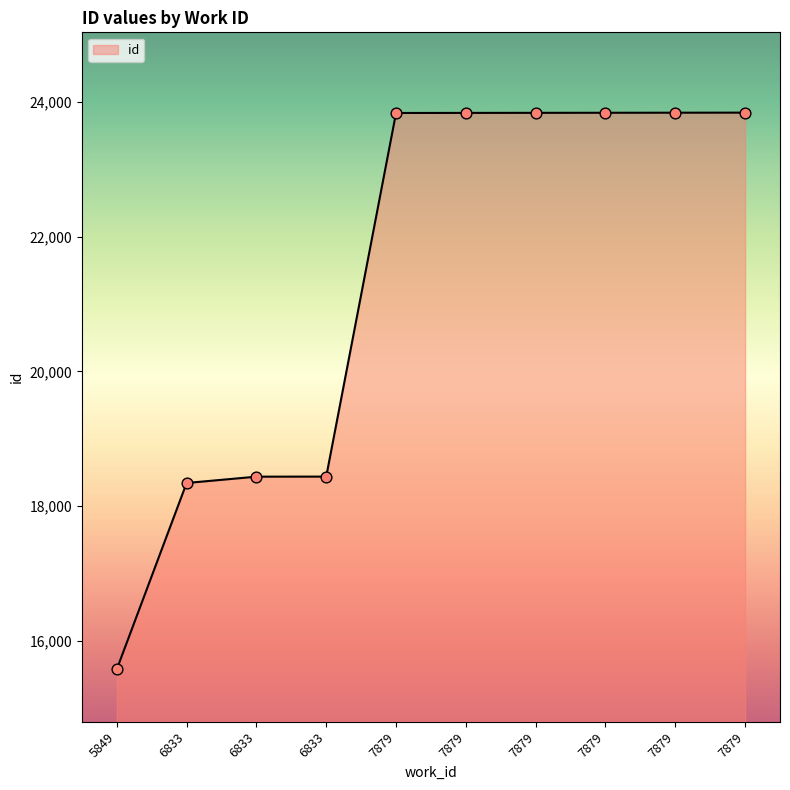

What is the change in value from 6833 to 7879?

+5399